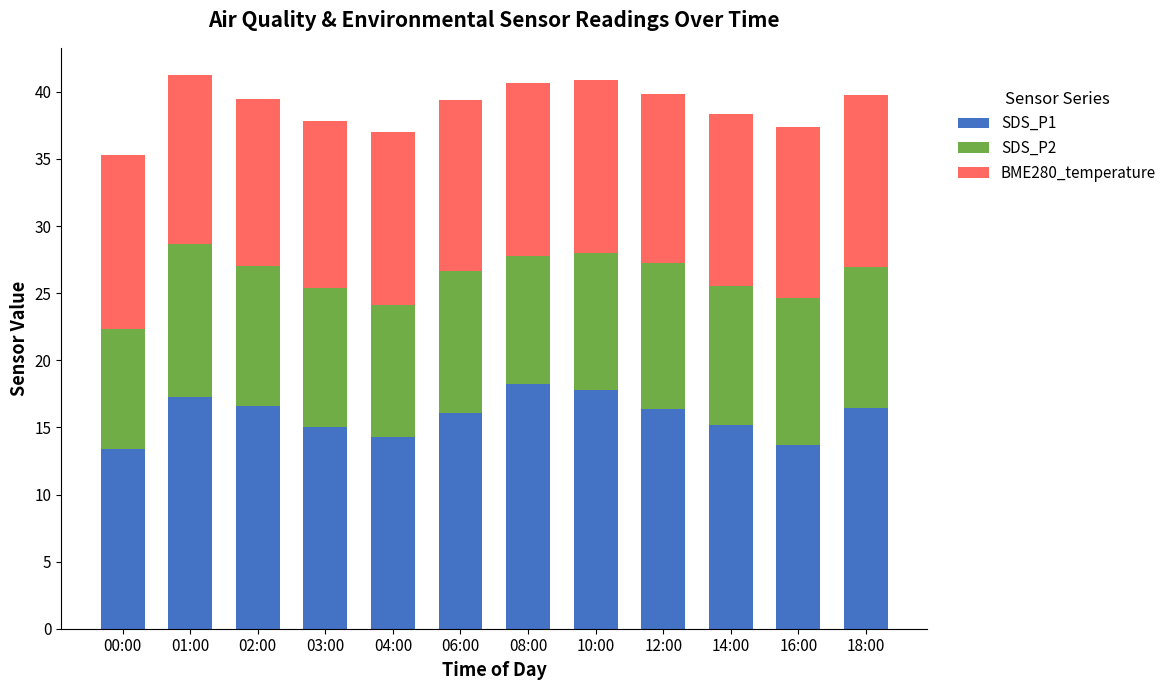

What is the lowest value of the SDS_P1 series?

13.4